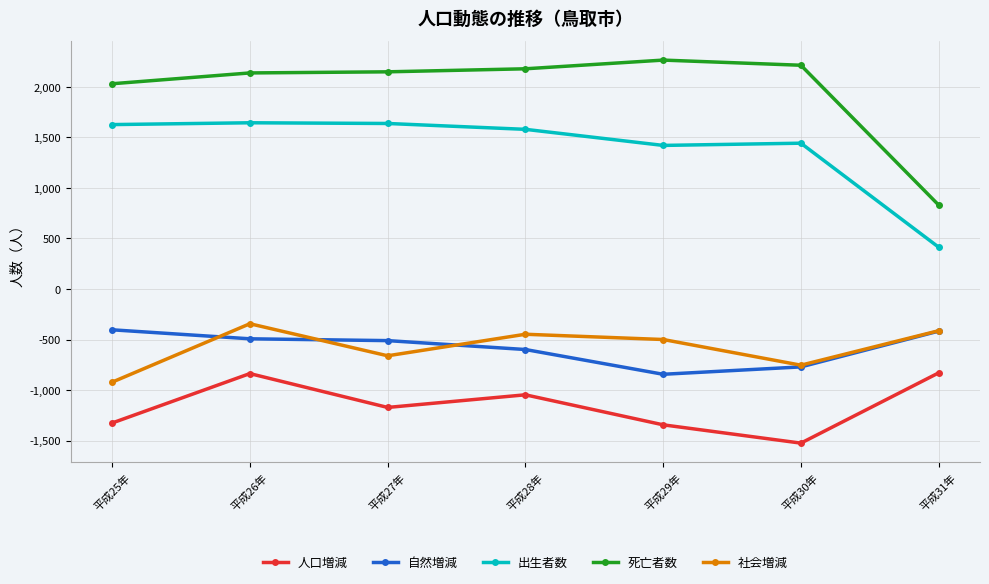

What is the label of the 4th point from the left?

平成28年